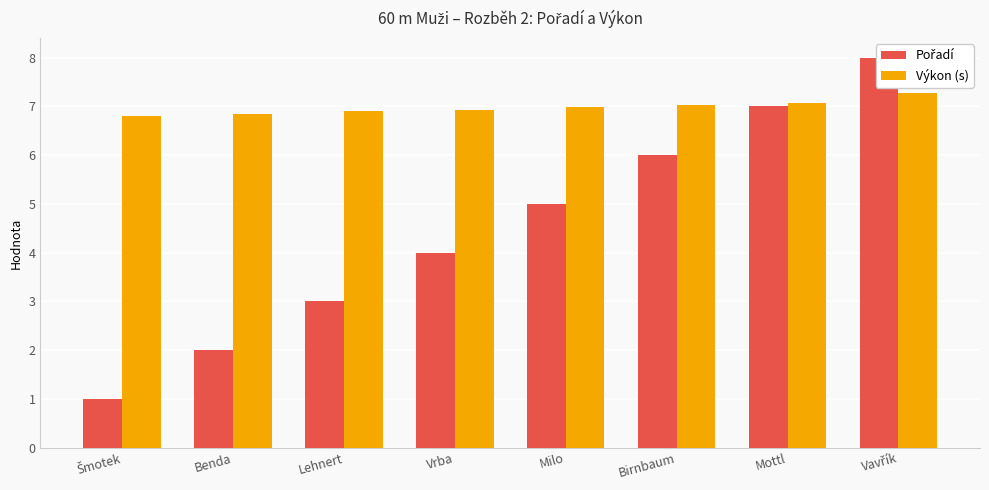

List the labels in order of Pořadí value, largest first.

Vavřík, Mottl, Birnbaum, Milo, Vrba, Lehnert, Benda, Šmotek